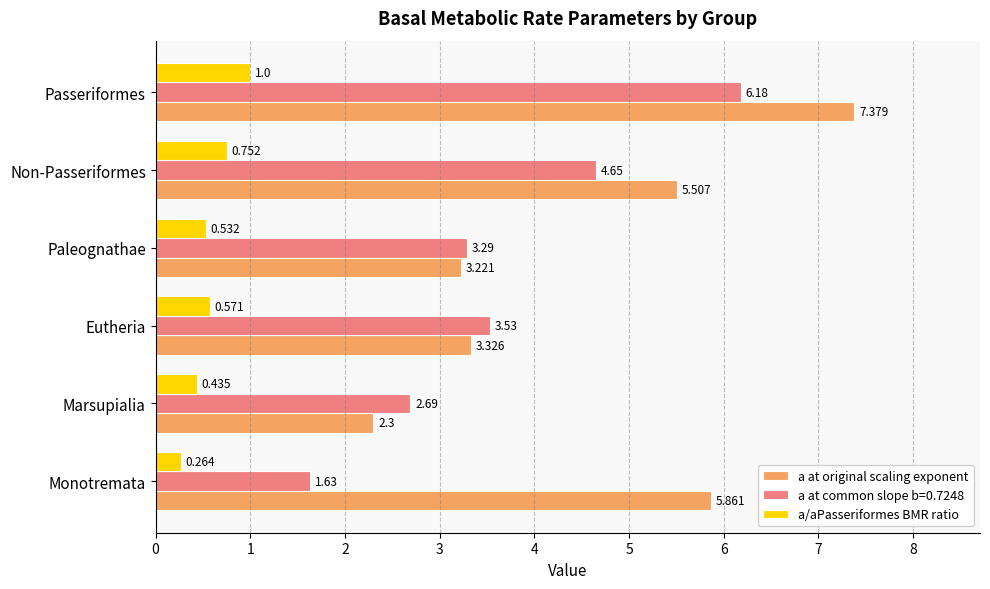

What is the greatest value displayed?

7.4